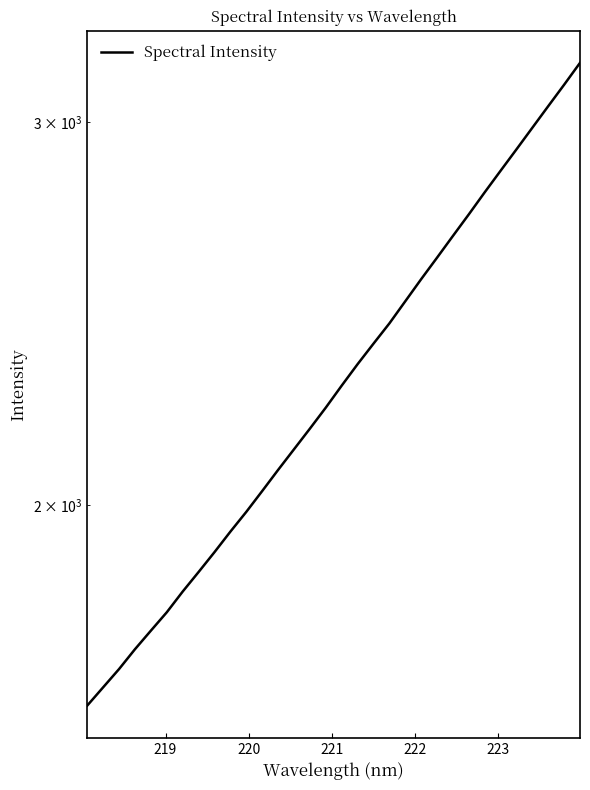

True or false: the data has more than 1 interior local peaks.

False